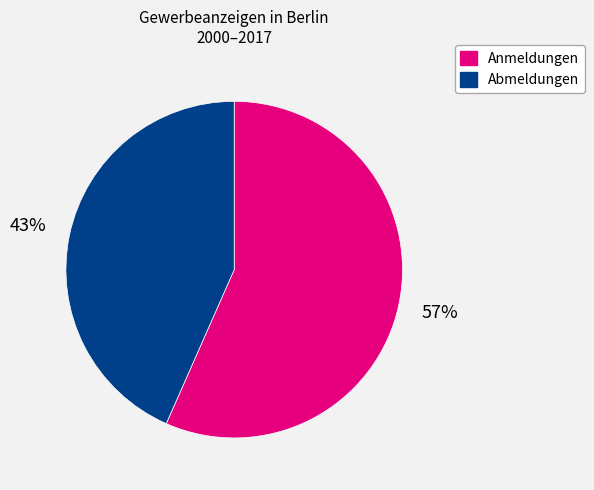

Is there a majority slice in this chart?

Yes